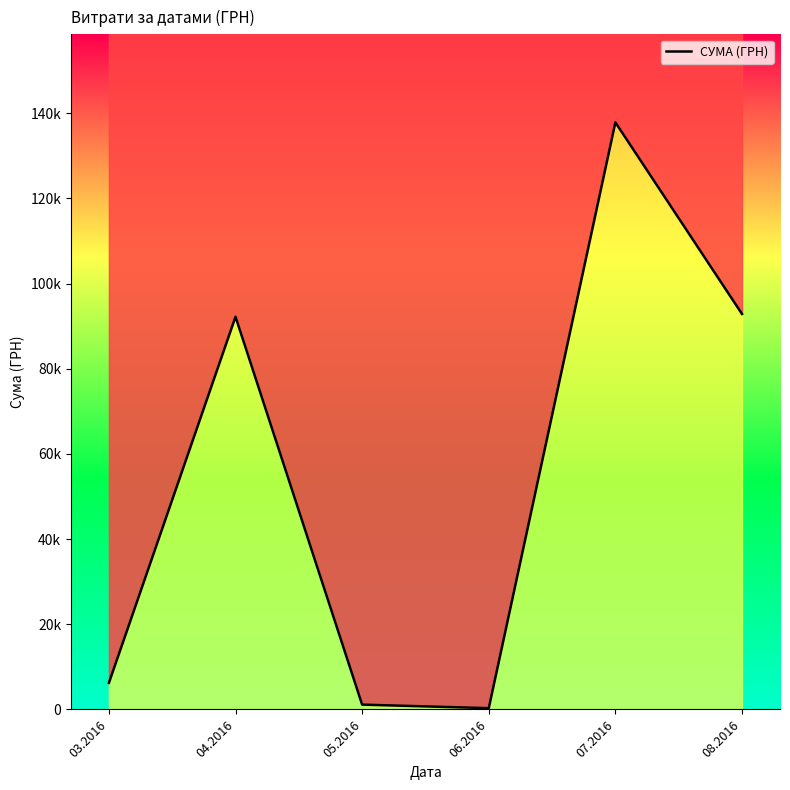

What is the value of the 1st point from the left?

6218.4